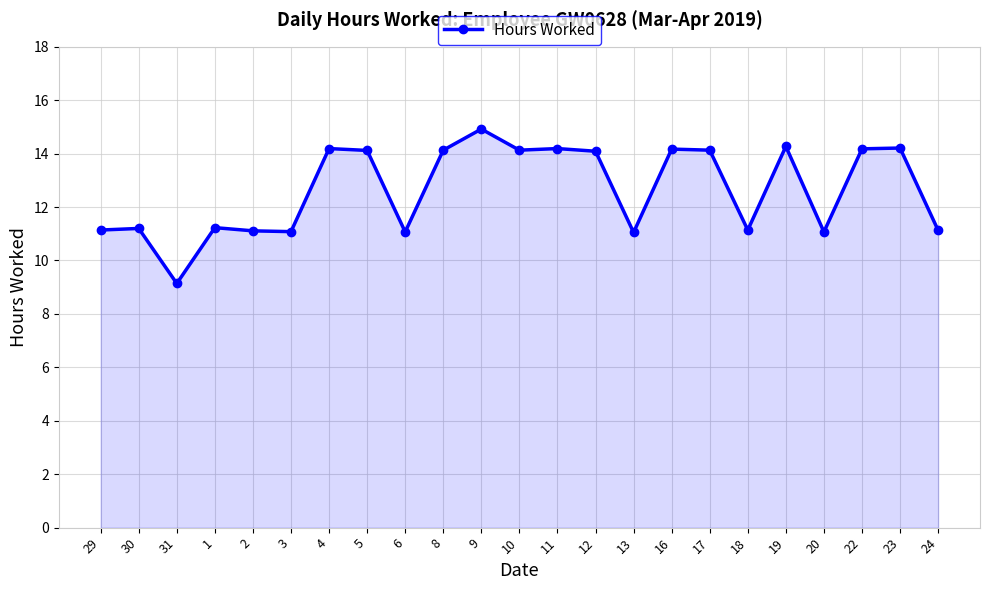

What is the approximate value at 23?

14.2